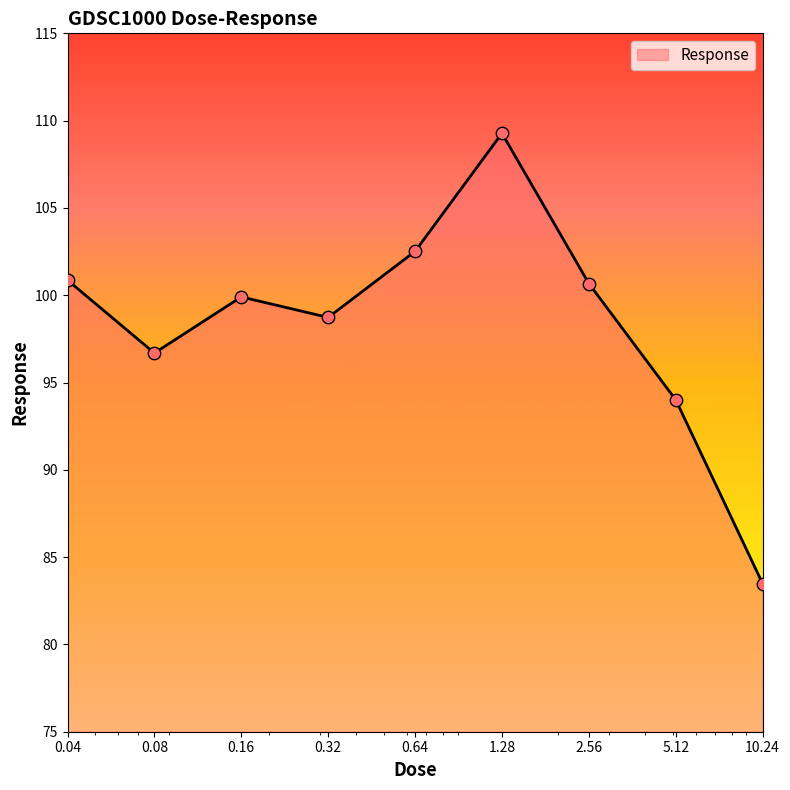

What is the difference between the maximum and minimum values?

25.8